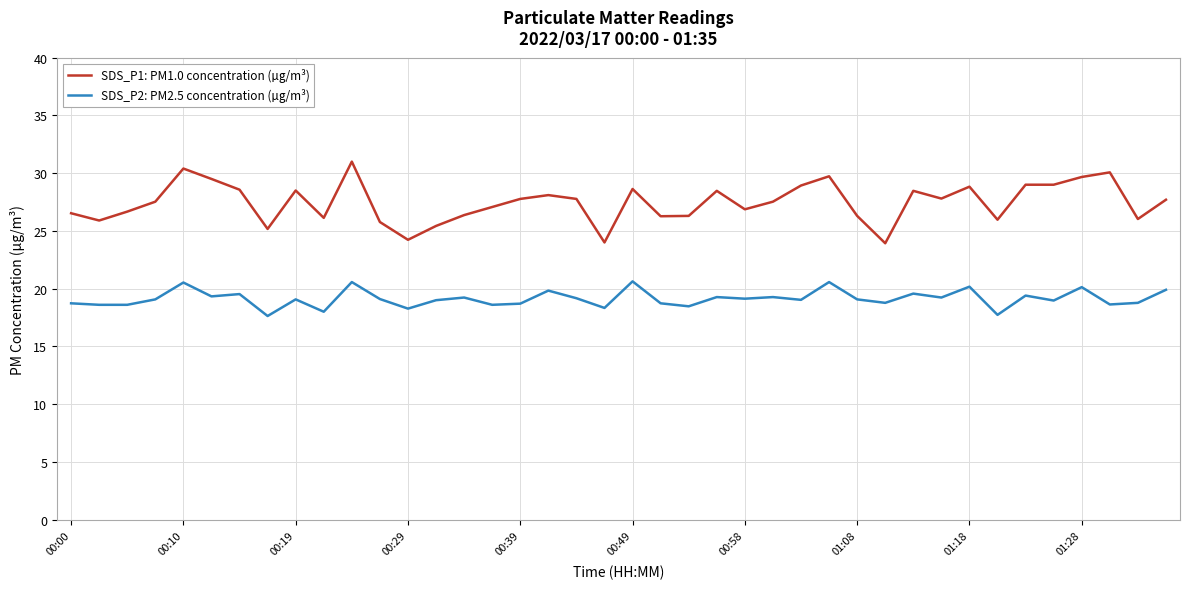

What is the minimum value shown in the chart?

17.6